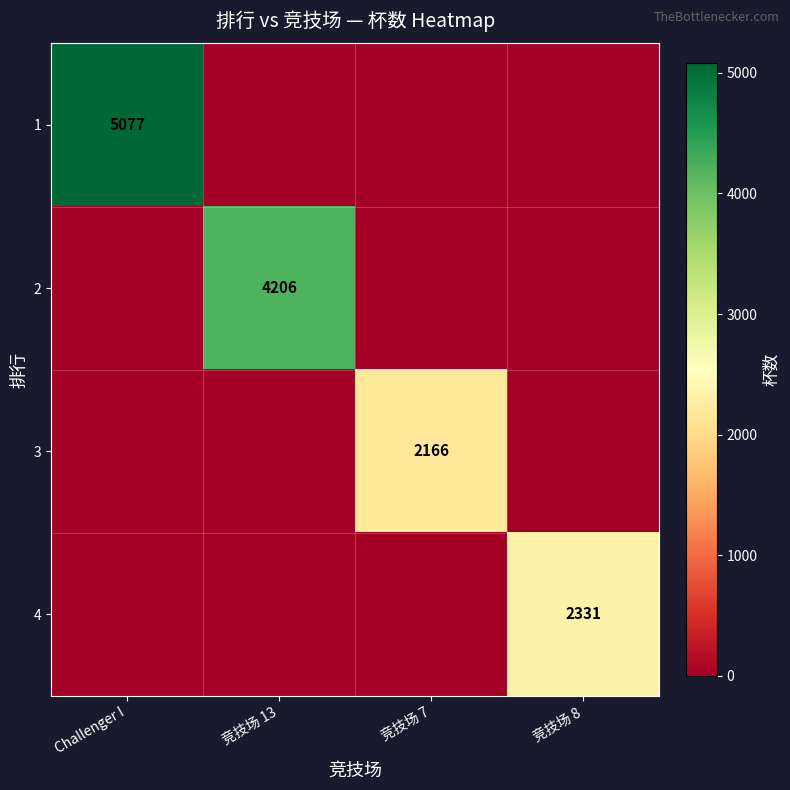

Rank the categories by 4 value from lowest to highest.

Challenger I, 竞技场 13, 竞技场 7, 竞技场 8